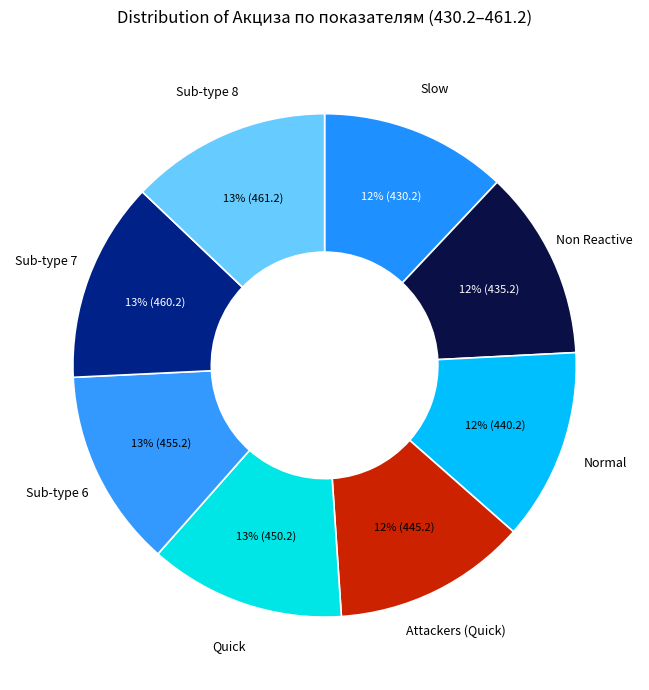

What is the ratio of the value at Sub-type 7 to the value at Quick?

1.0